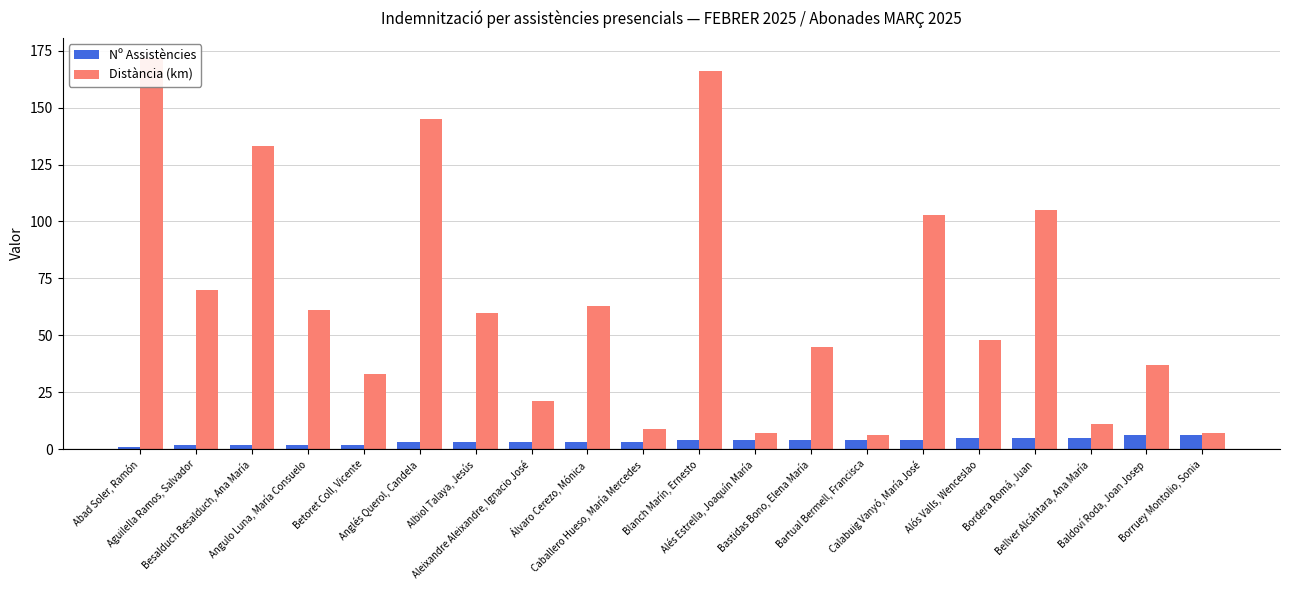

At Borruey Montolio, Sonia, list the series in order from smallest to largest.

Nº Assistències, Distància (km)